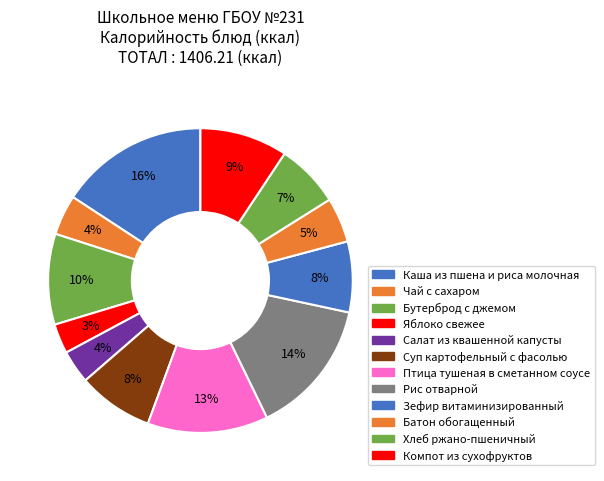

How many segments does this pie chart have?

12